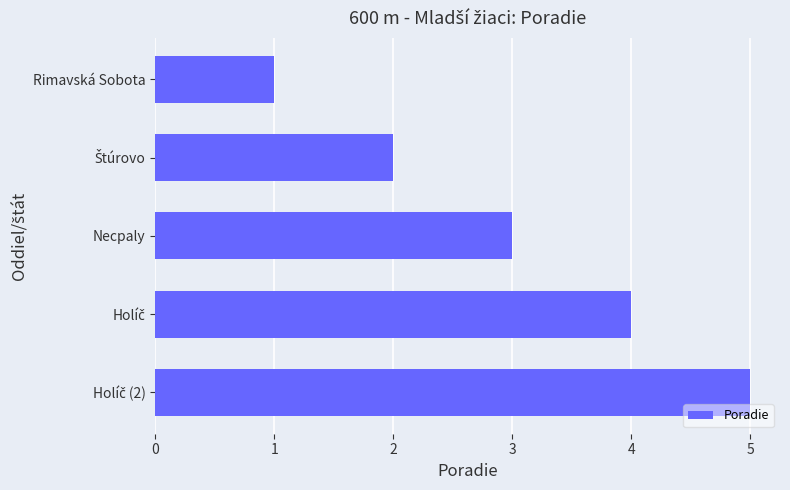

Count the values in the range 2 to 4.

3